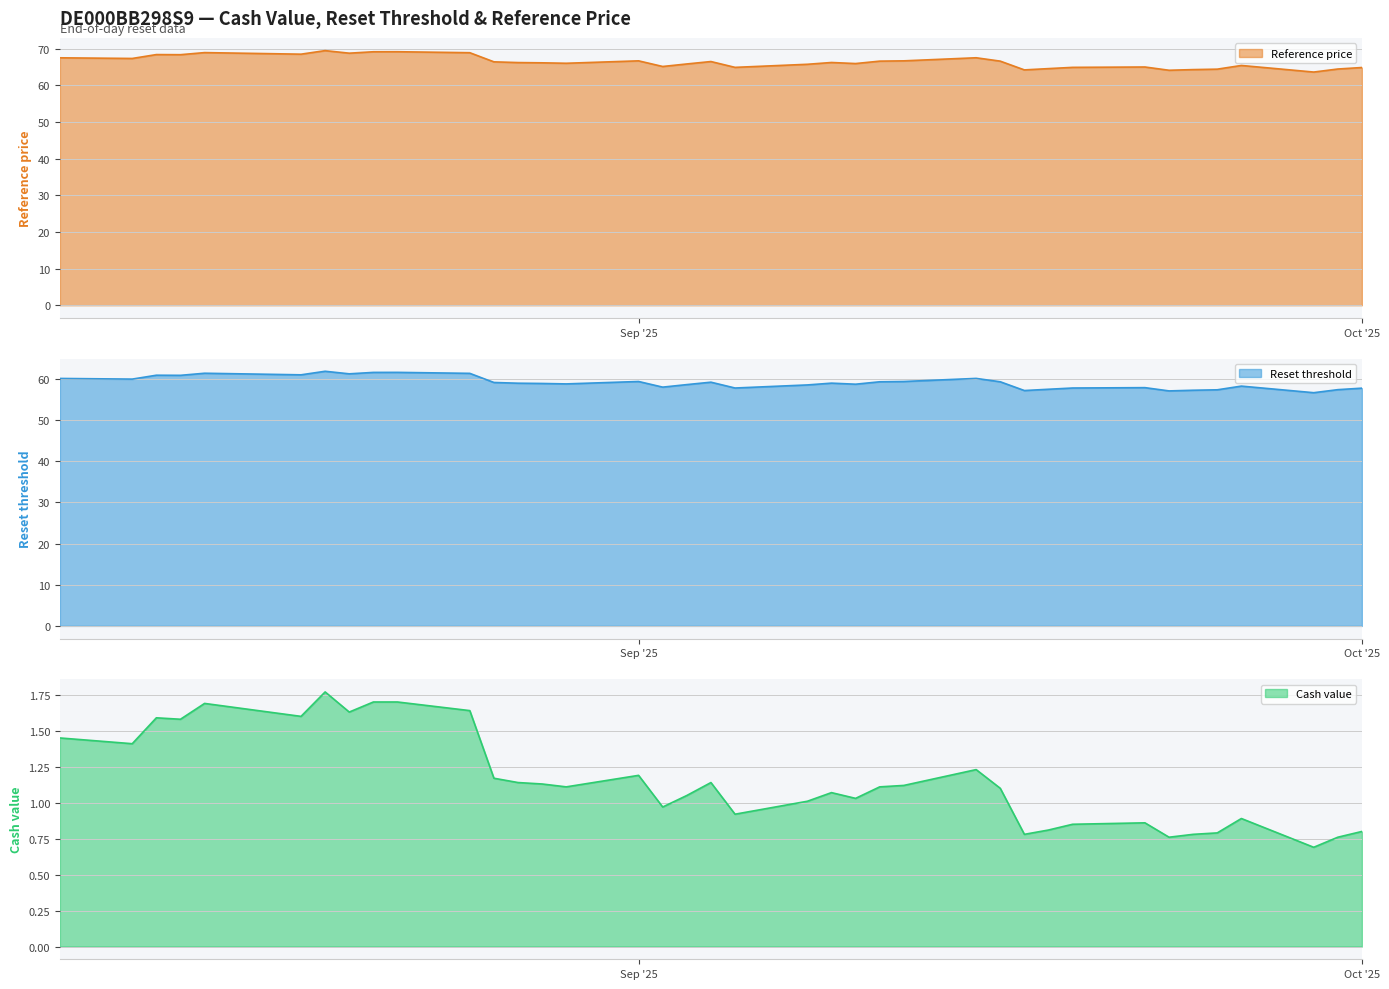

How many lines are shown in the chart?

3